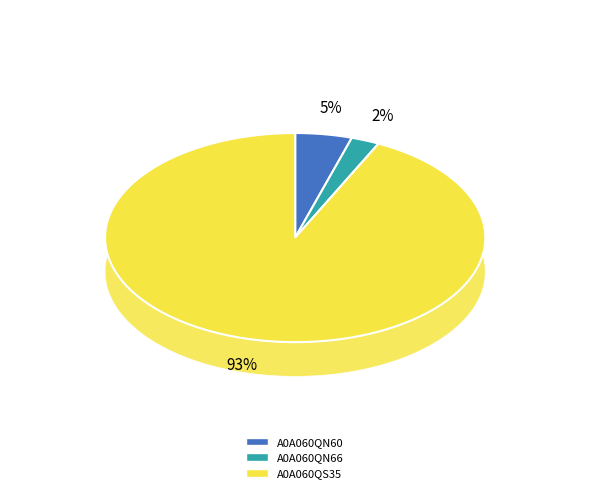

What is the majority slice?

A0A060QS35